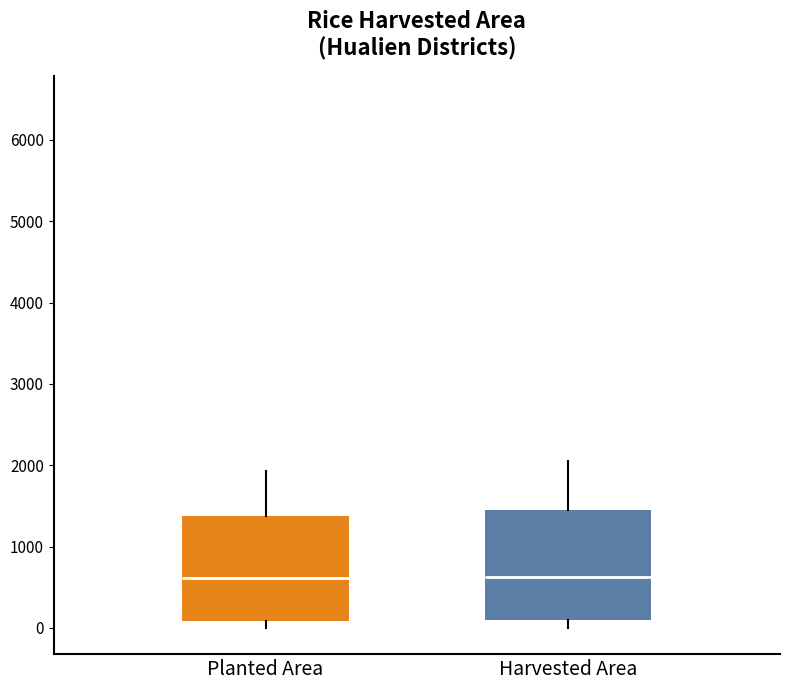

Reading left to right, transcribe this box plot: for each box, give where its median line is, the range the box spans, and where its two whiskers end, as read against the y-axis. The values are not printed on the chart, so give them approximately, as read against the axis.

Planted Area: median 600, box 100 to 1400, whiskers 0 to 1900
Harvested Area: median 600, box 100 to 1500, whiskers 0 to 2100